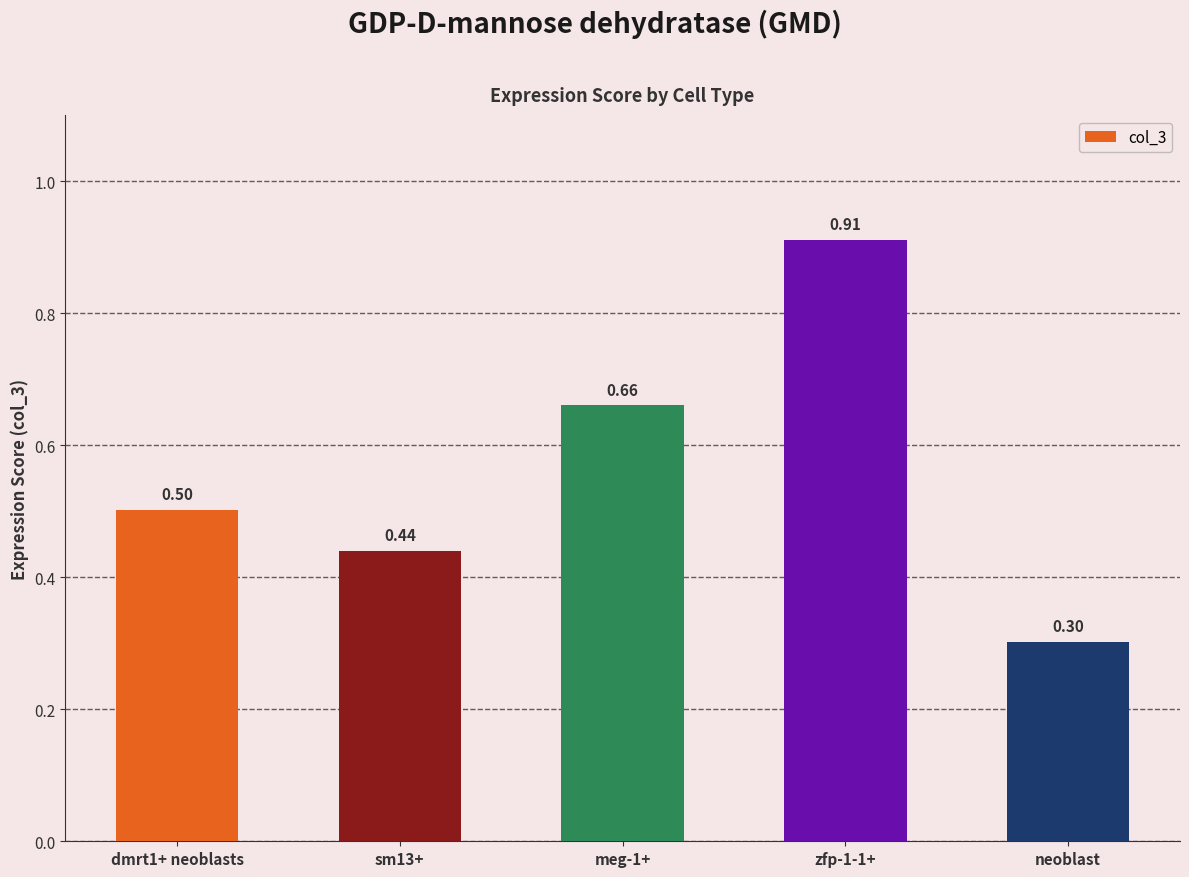

What is the label of the 2nd bar from the right?

zfp-1-1+